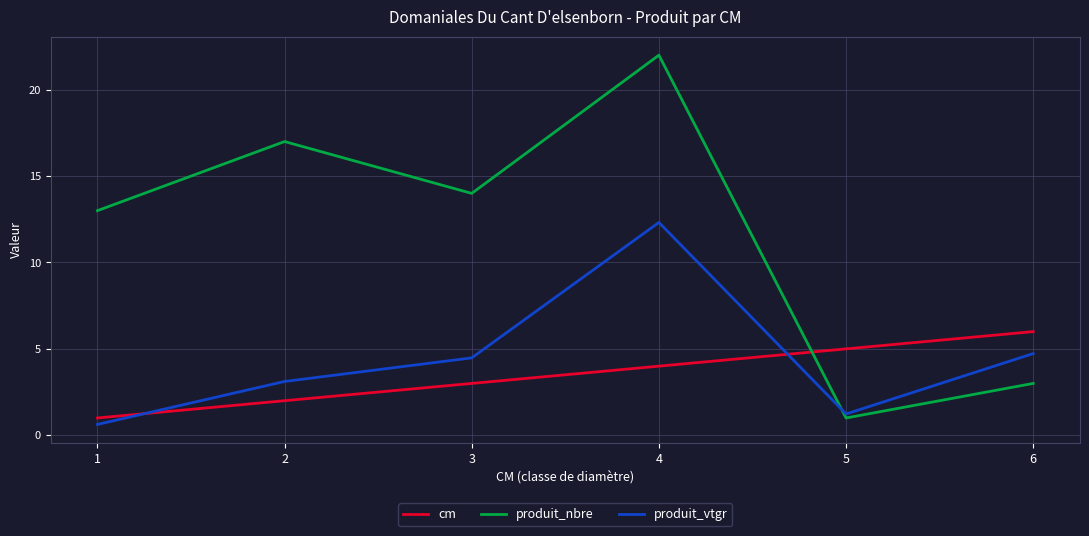

Which series changed the most between 5 and 6?

produit_vtgr